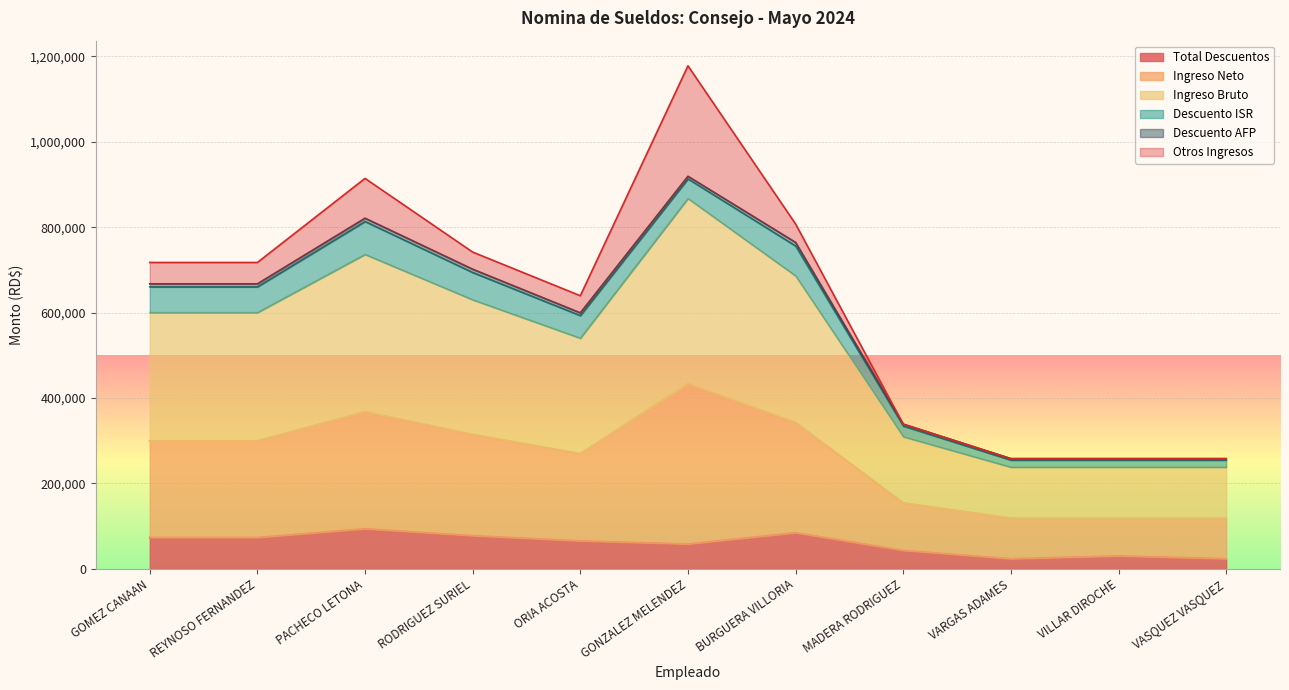

The Total Descuentos series shows 29786.1 at RODRIGUEZ SURIEL. True or false?

False